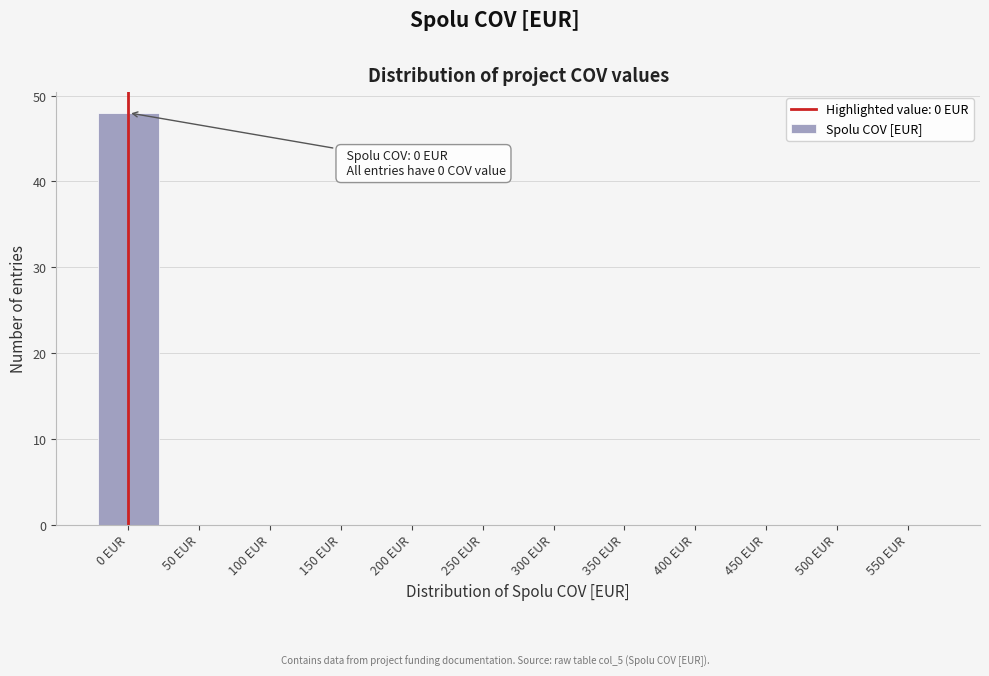

Reading left to right, transcribe all the data shown in this chart.

0 EUR=48	50 EUR=0	100 EUR=0	150 EUR=0	200 EUR=0	250 EUR=0	300 EUR=0	350 EUR=0	400 EUR=0	450 EUR=0	500 EUR=0	550 EUR=0